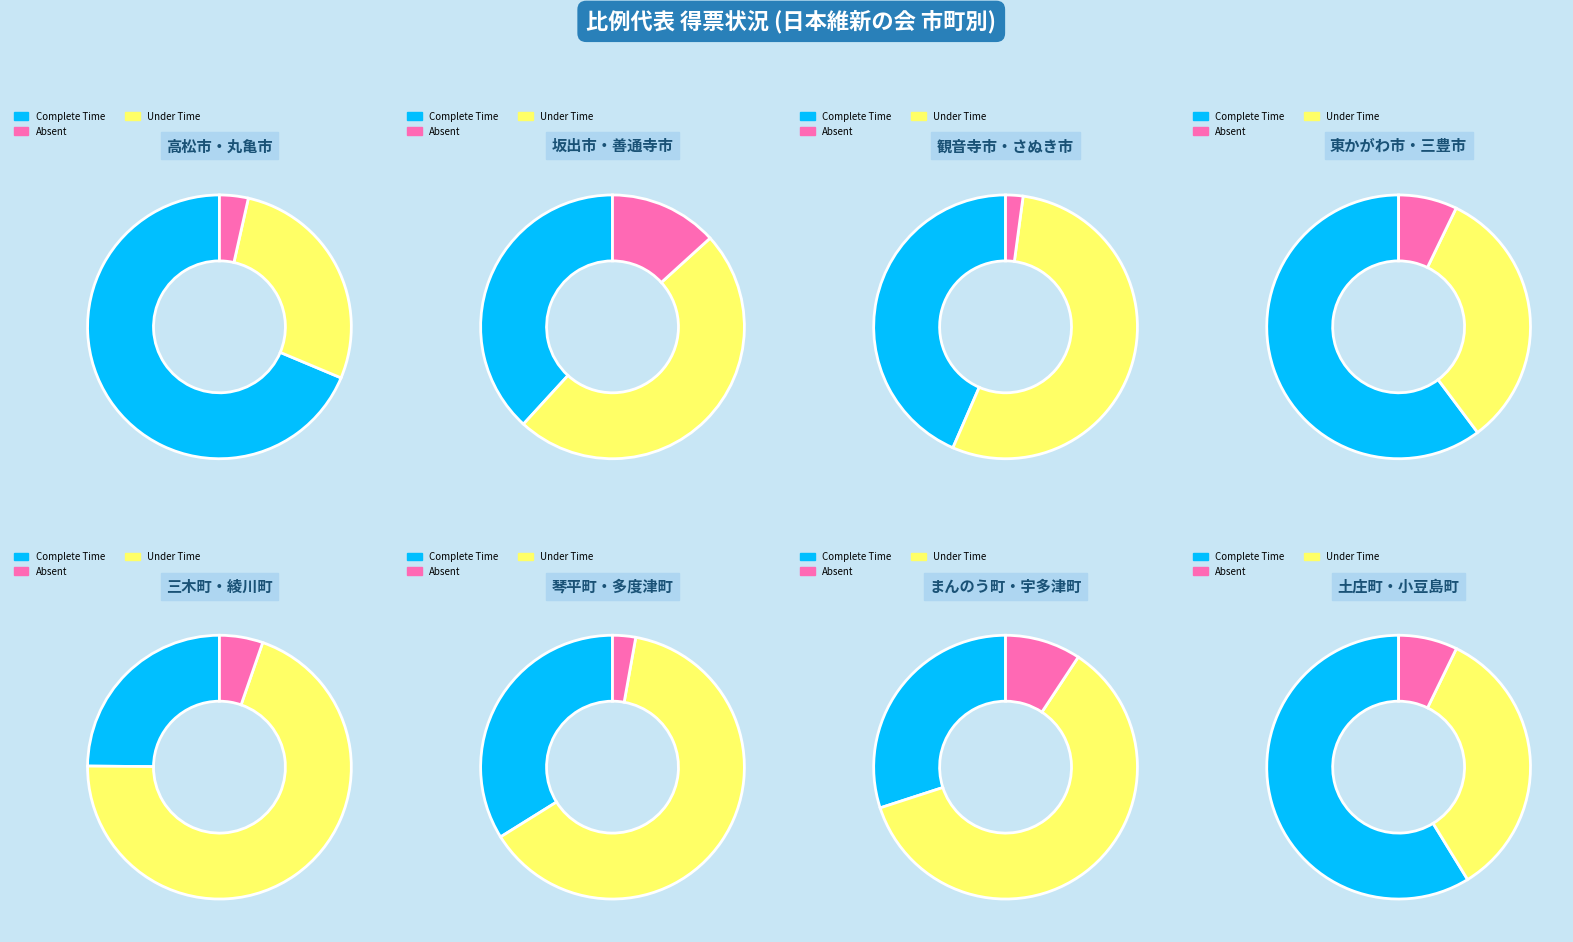

Does 琴平町 represent more than half of the total?

No